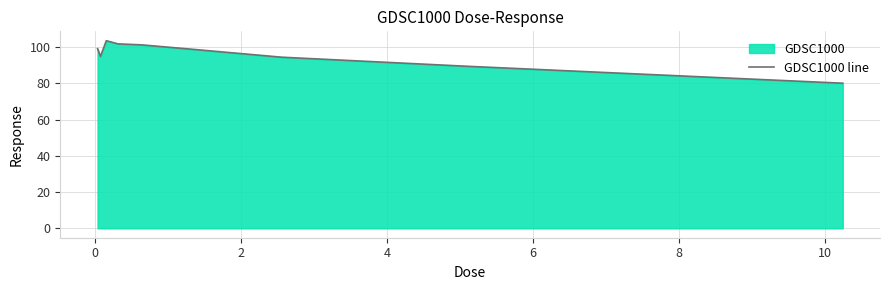

What is the greatest value displayed?

103.5